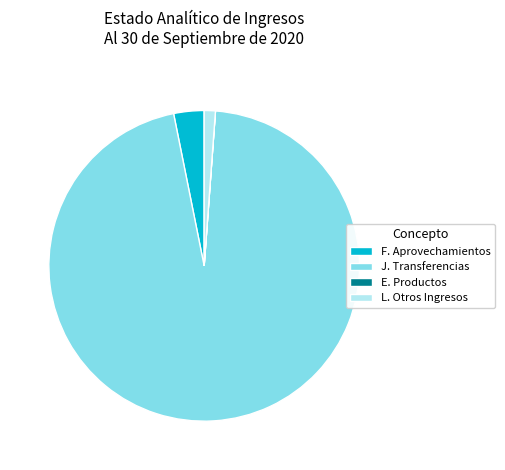

Is it true that F. Aprovechamientos is 11% of the pie?

False